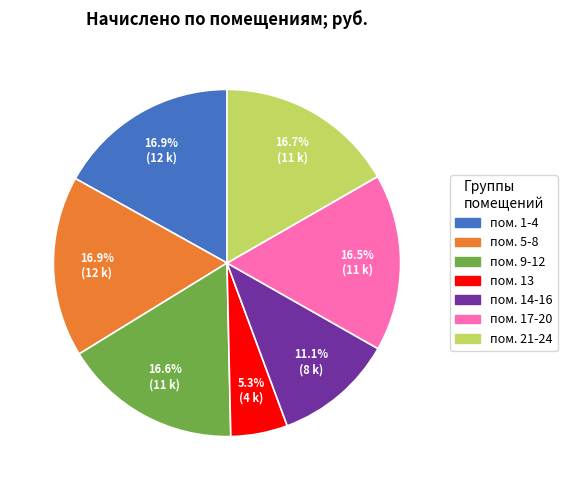

Does any single category account for the majority?

No